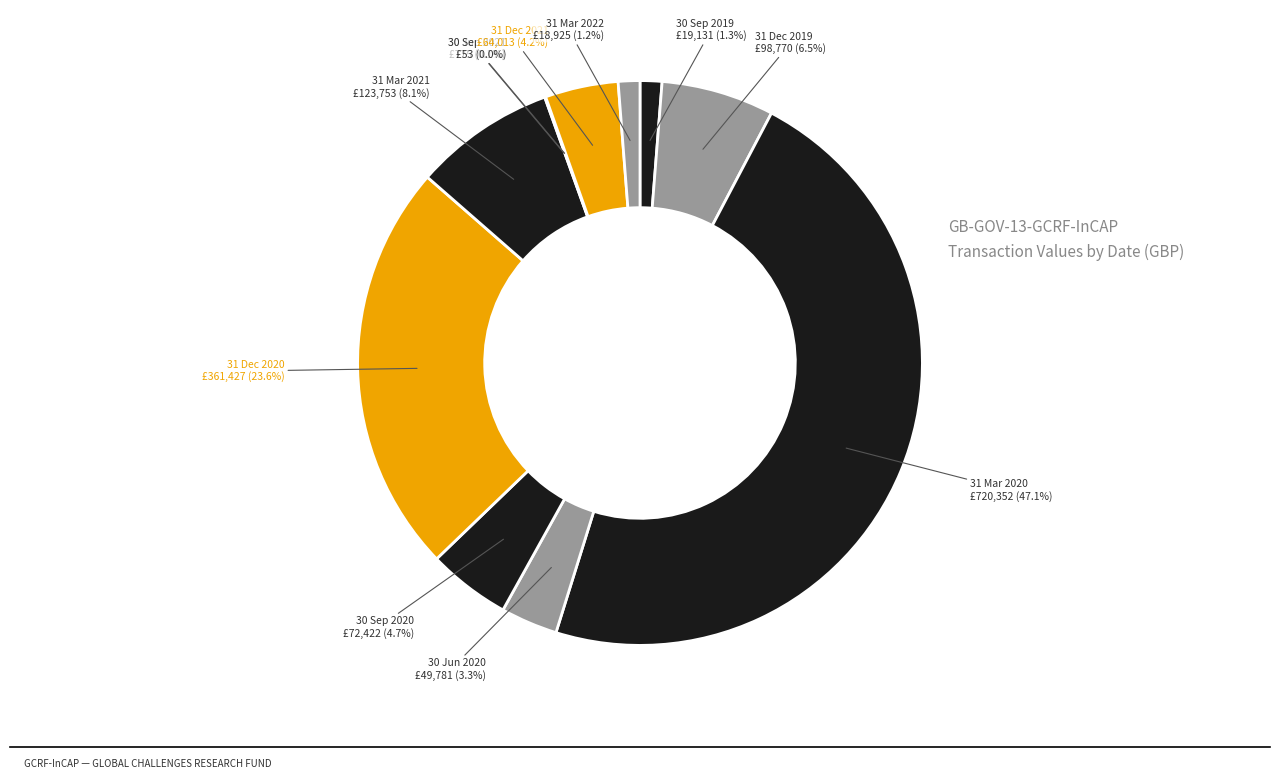

Which has a higher value, 30 Jun 2020 or 31 Mar 2020?

31 Mar 2020